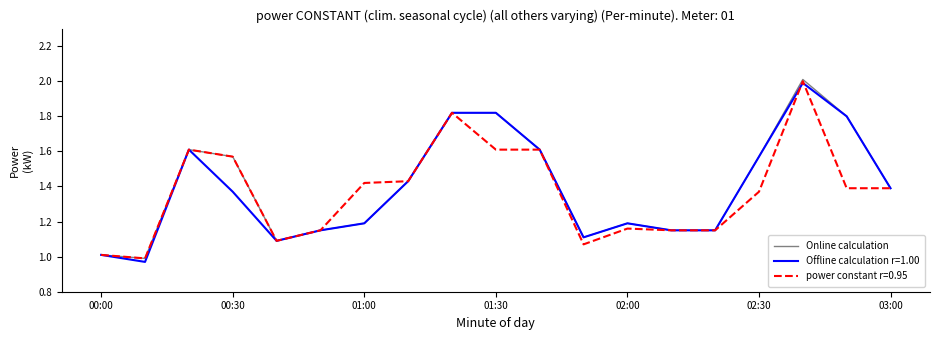

What is the greatest value displayed?

2.0